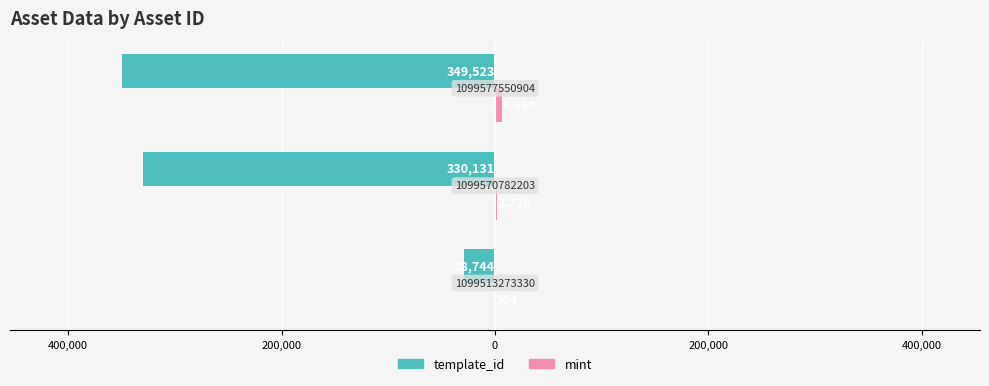

Reading left to right, list all the values displayed in this chart.

template_id: -28744	-330131	-349523
mint: 364	2220	6660